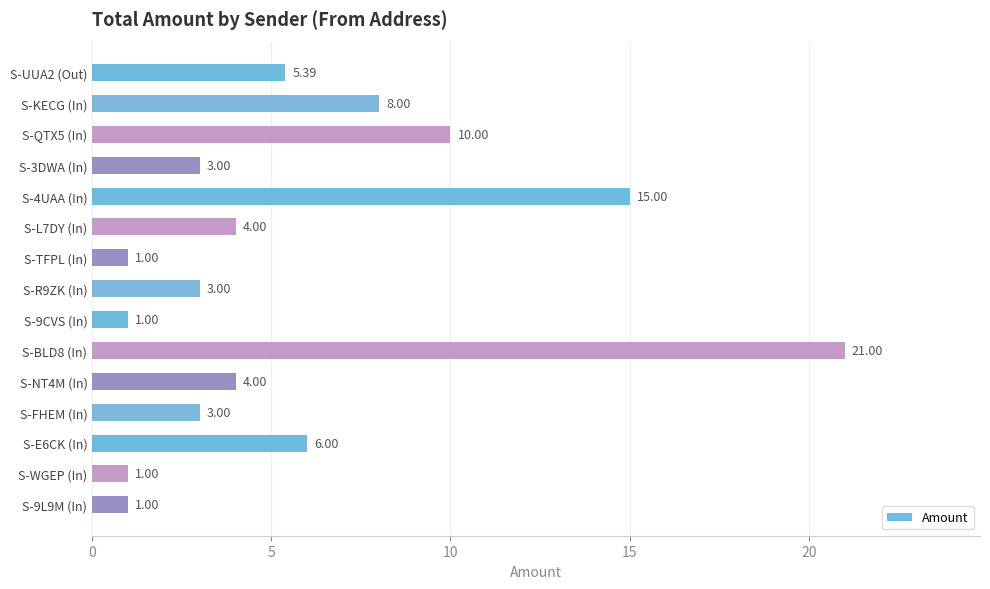

What is the difference between the second highest and minimum values?

14.0